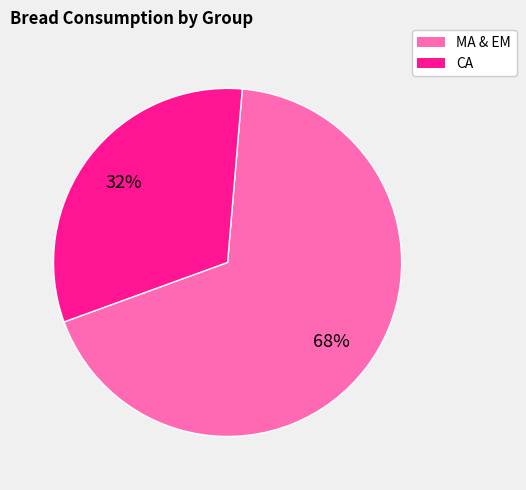

Does any single category account for the majority?

Yes